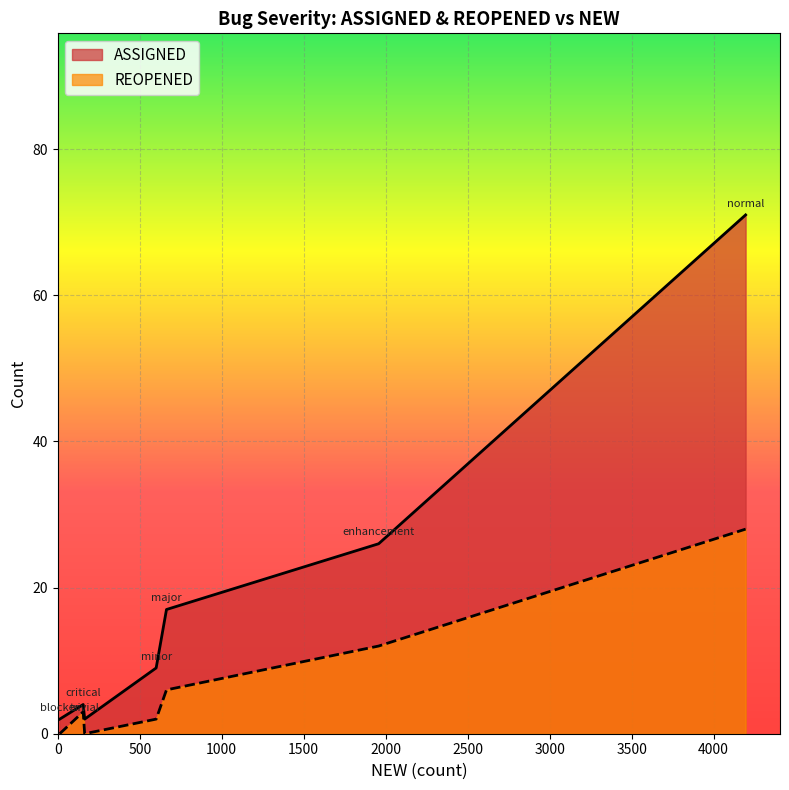

List the series in order of their peak value, highest first.

ASSIGNED, REOPENED